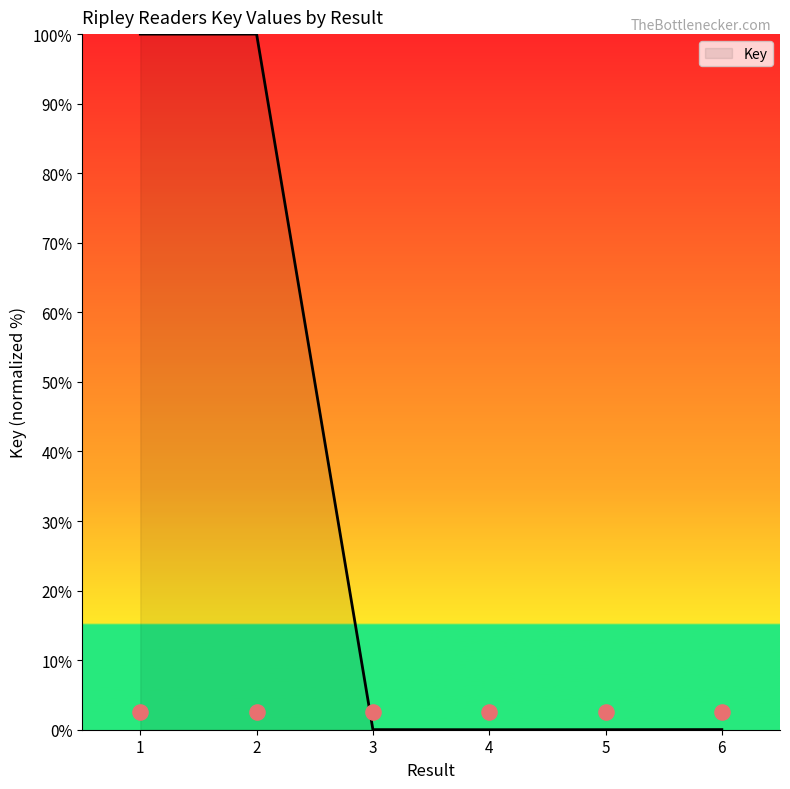

Between 1 and 6, which is larger?

1